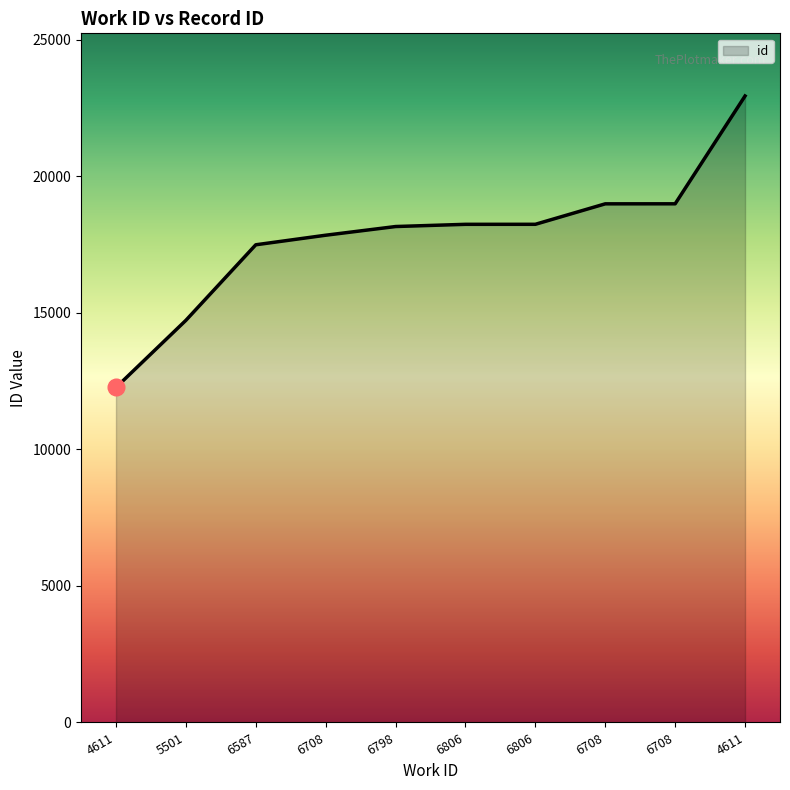

Reading left to right, list all the values displayed in this chart.

12262	14720	17486	17836	18154	18235	18236	18985	18986	22933